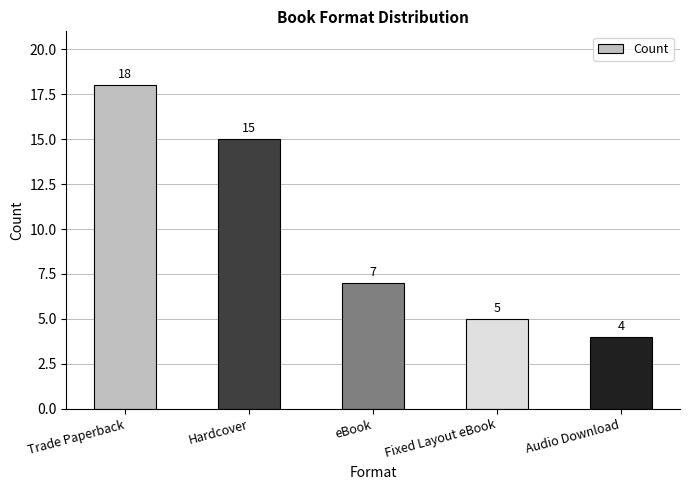

How many distinct data groups are displayed?

1